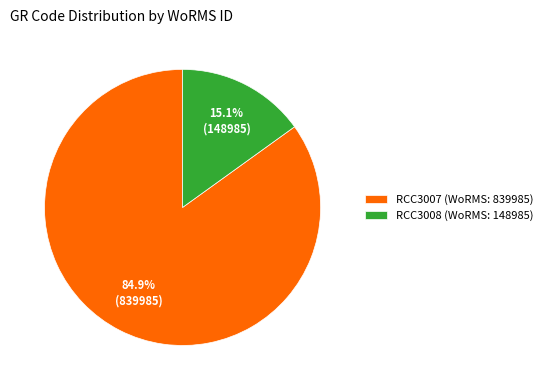

To the nearest percent, what percentage of the pie is RCC3008?

15%